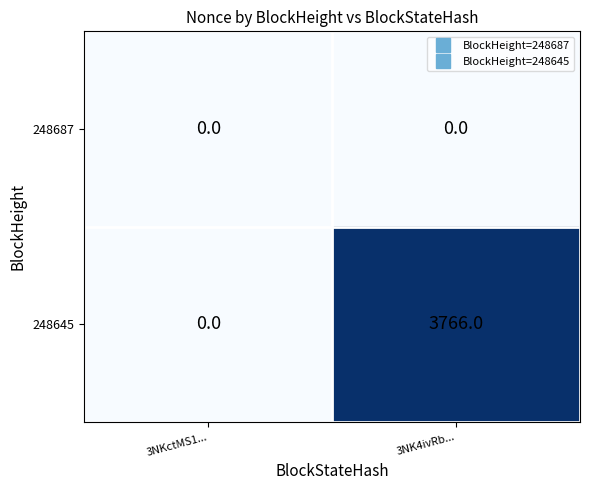

Which category has the highest value across all series?

3NK4ivRb...